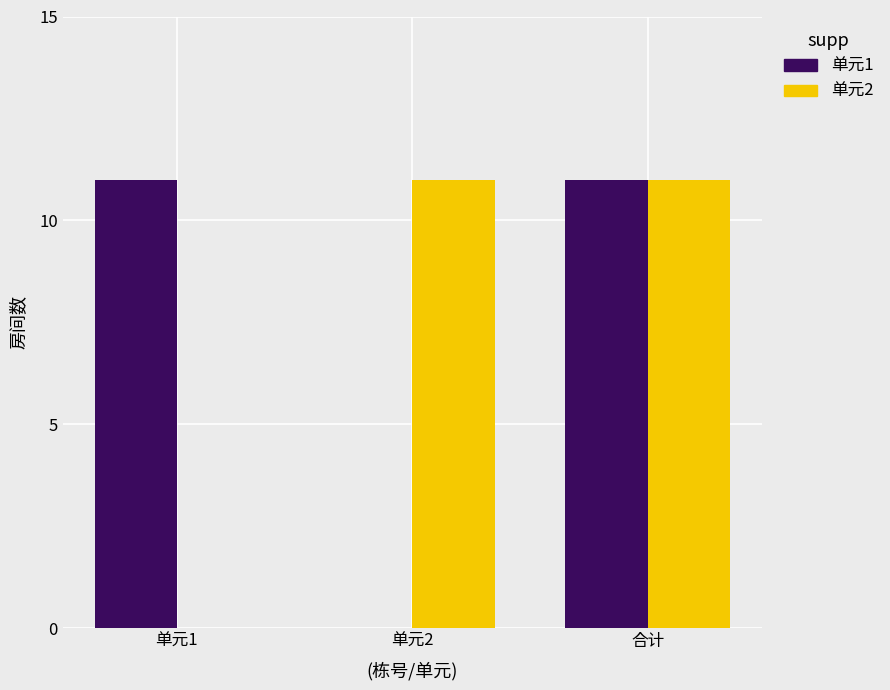

Reading left to right, list all the values displayed in this chart.

单元1: 11	0	11
单元2: 0	11	11